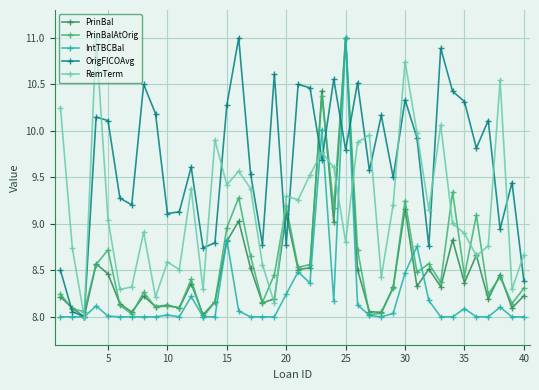

What is the maximum value shown in the chart?

11.0